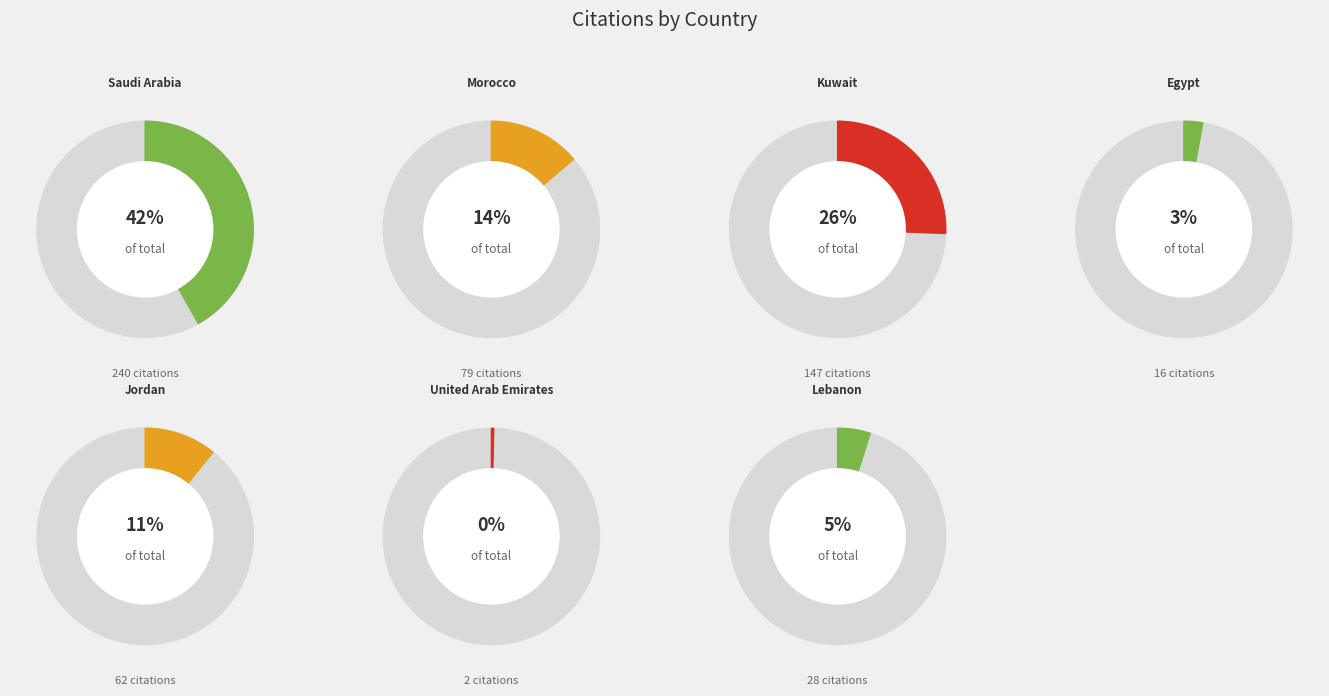

Count the number of slices in the pie.

7